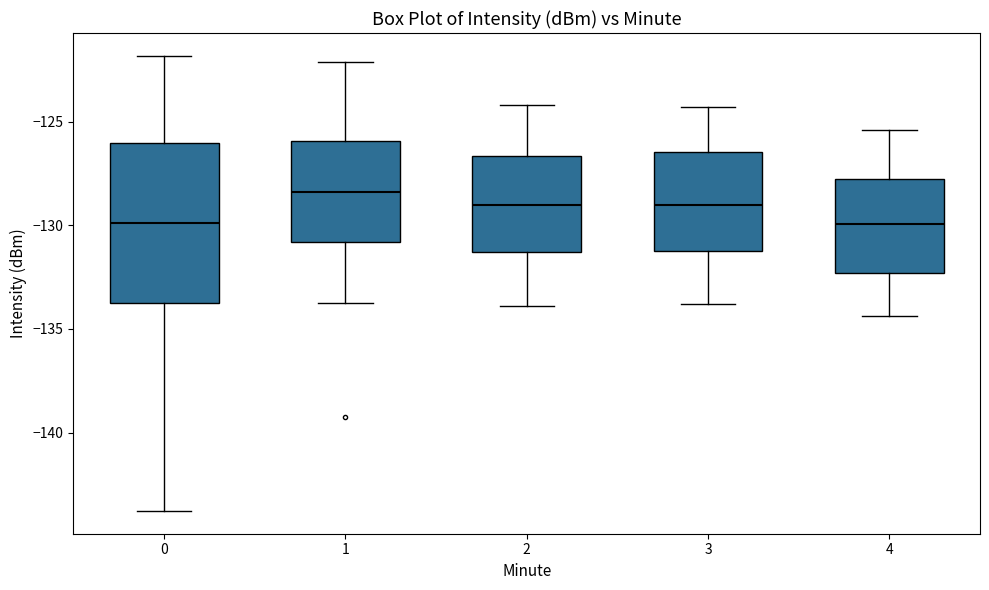

Reading left to right, read every box against the y-axis: the position of its median line, the range the box covers, and the ends of its whiskers. The values are not printed on the chart, so give them approximately, as read against the axis.

0: median -130.0, box -134.0 to -126.0, whiskers -144.0 to -122.0
1: median -128.5, box -131.0 to -126.0, whiskers -133.5 to -122.0
2: median -129.0, box -131.5 to -126.5, whiskers -134.0 to -124.0
3: median -129.0, box -131.0 to -126.5, whiskers -134.0 to -124.5
4: median -130.0, box -132.5 to -128.0, whiskers -134.5 to -125.5